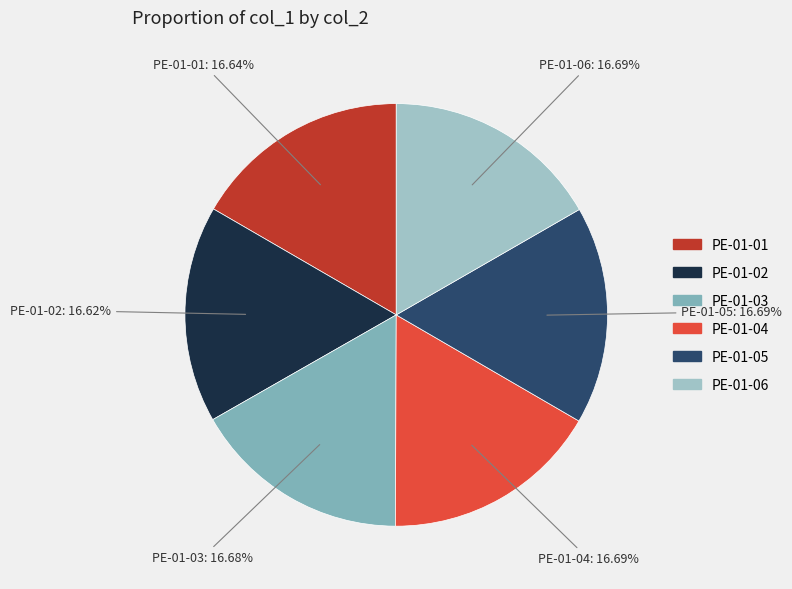

True or false: PE-01-03 accounts for 32% of the total.

False